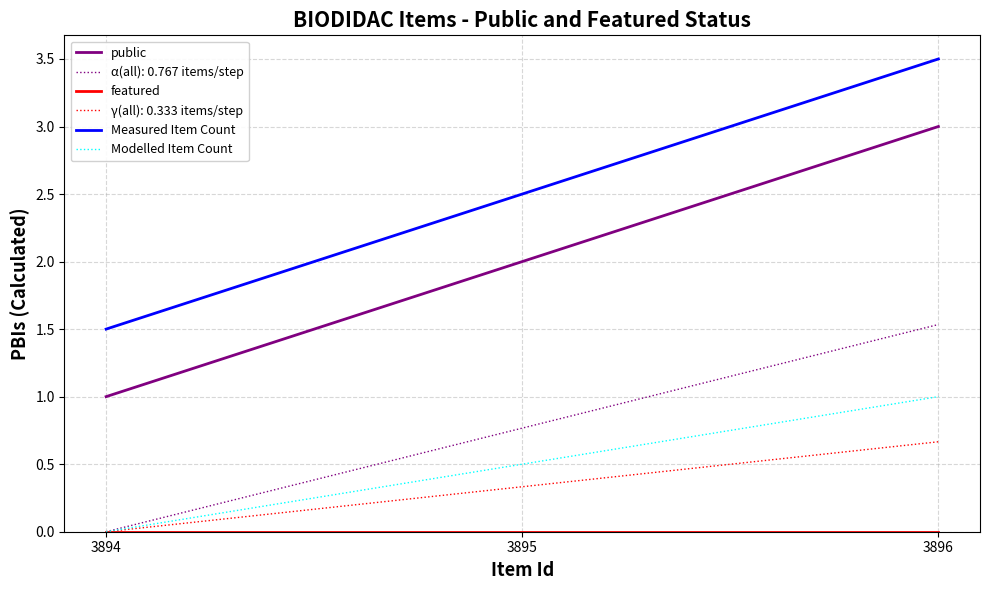

Which series has the largest total across all categories?

Measured Item Count